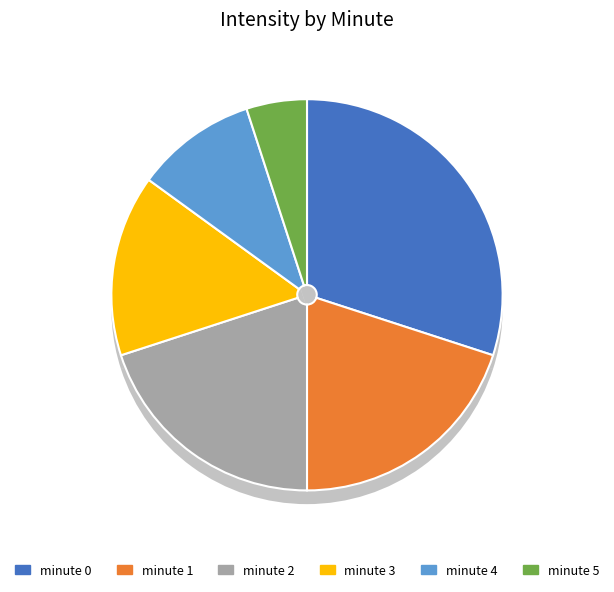

Which category has the smallest portion of the pie?

minute 5